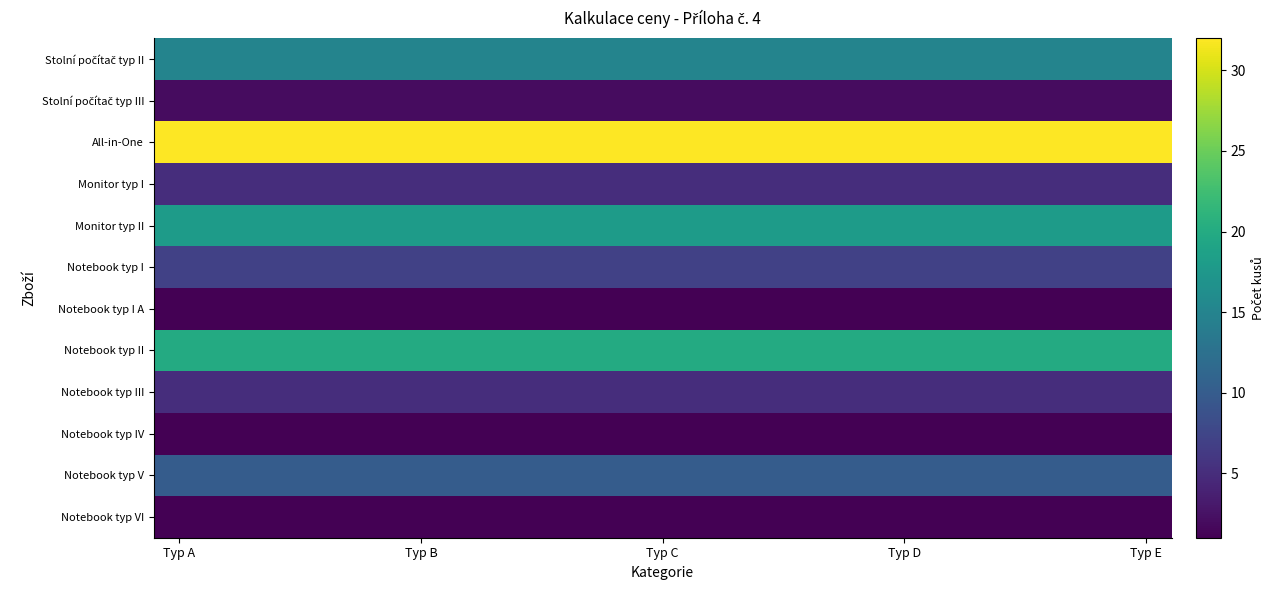

Which category has the highest value across all series?

Typ A